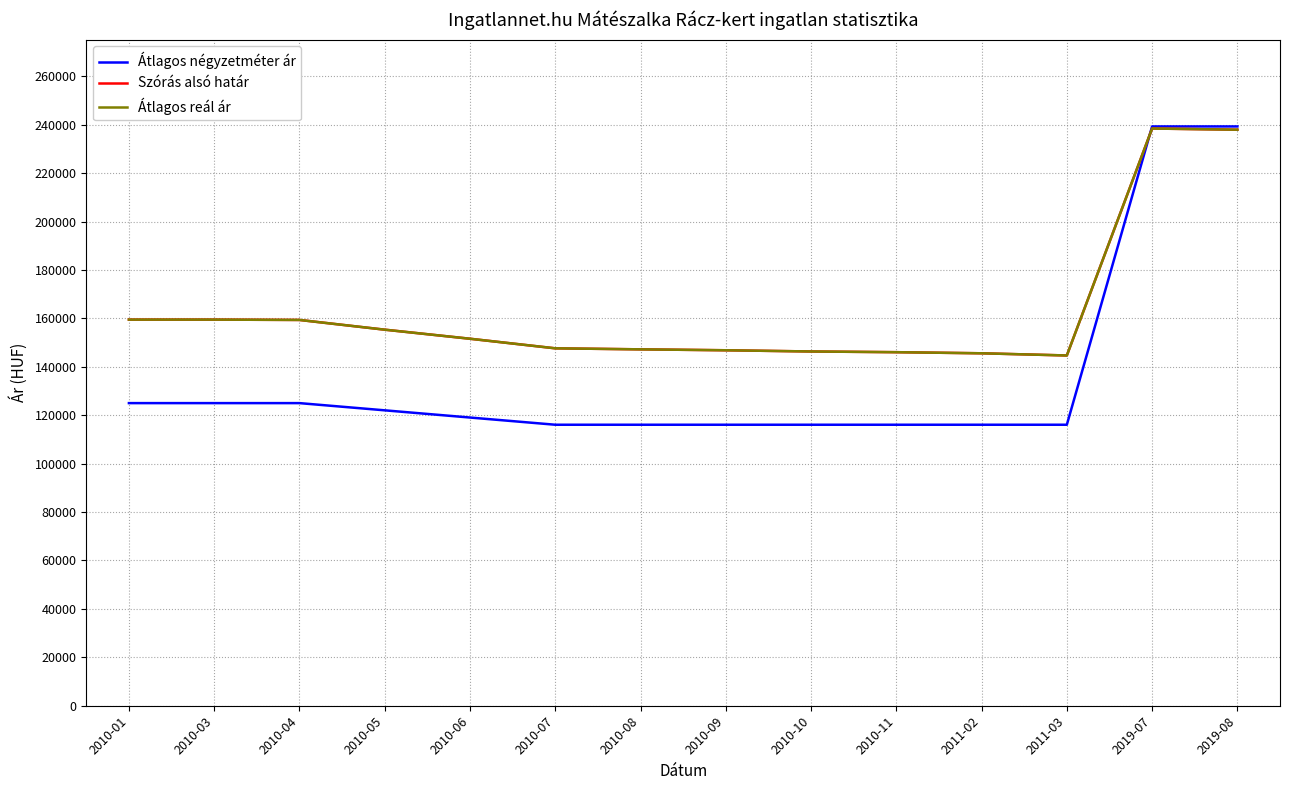

Does the chart display data point markers on the line(s)?

No